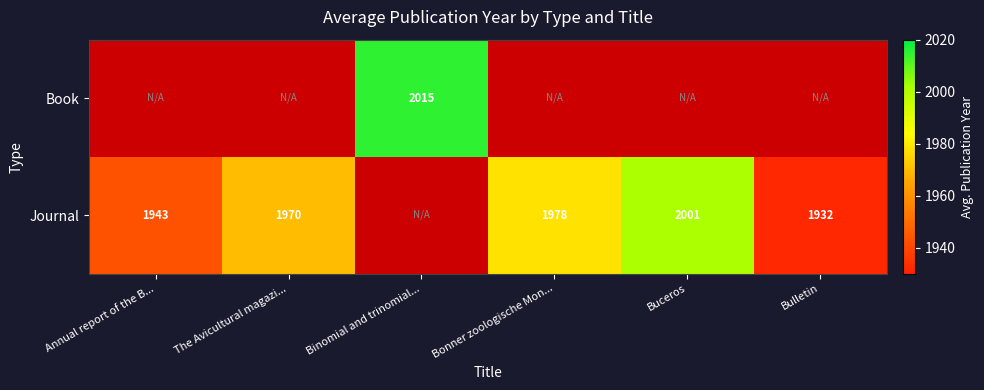

The value of Journal at The Avicultural magazi... is 1038. True or false?

False